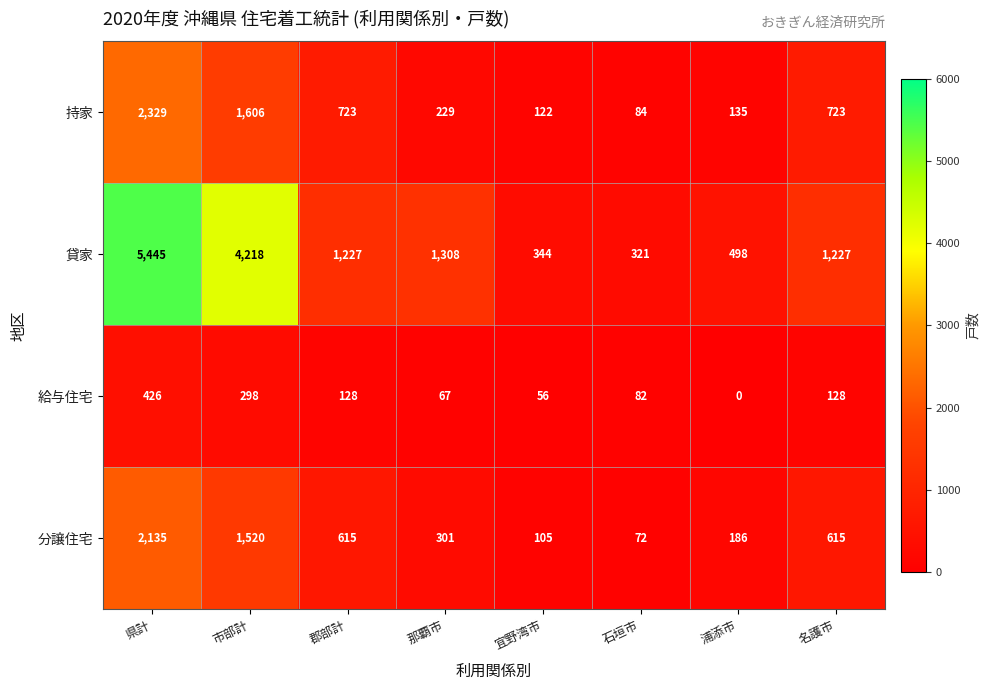

What is the greatest value displayed?

5445